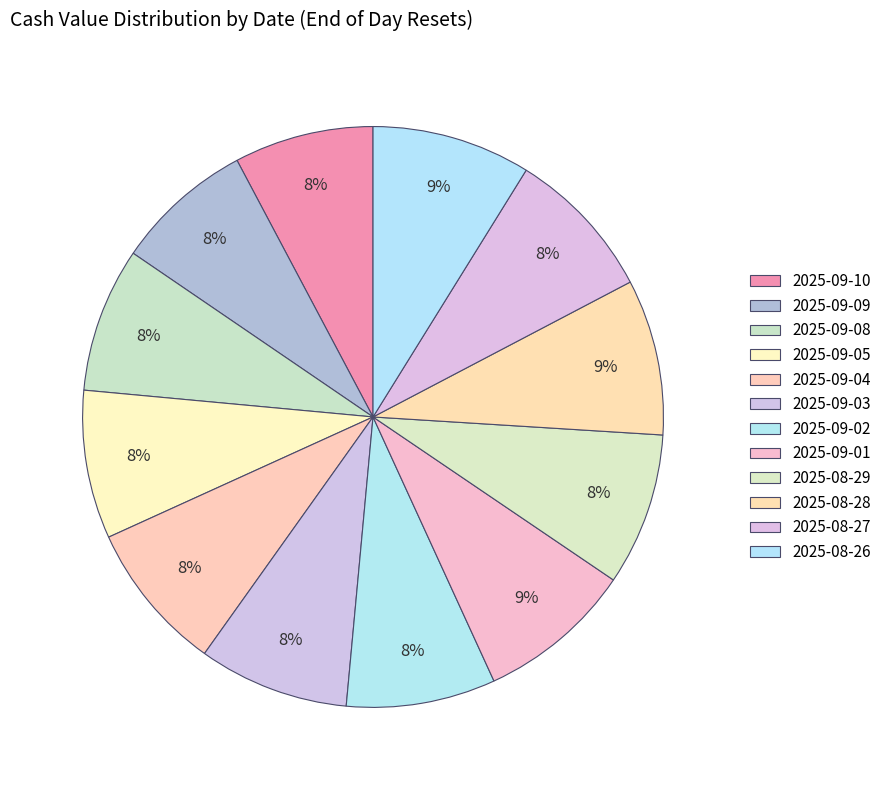

The 2025-08-29 slice represents 8% of the pie. True or false?

True